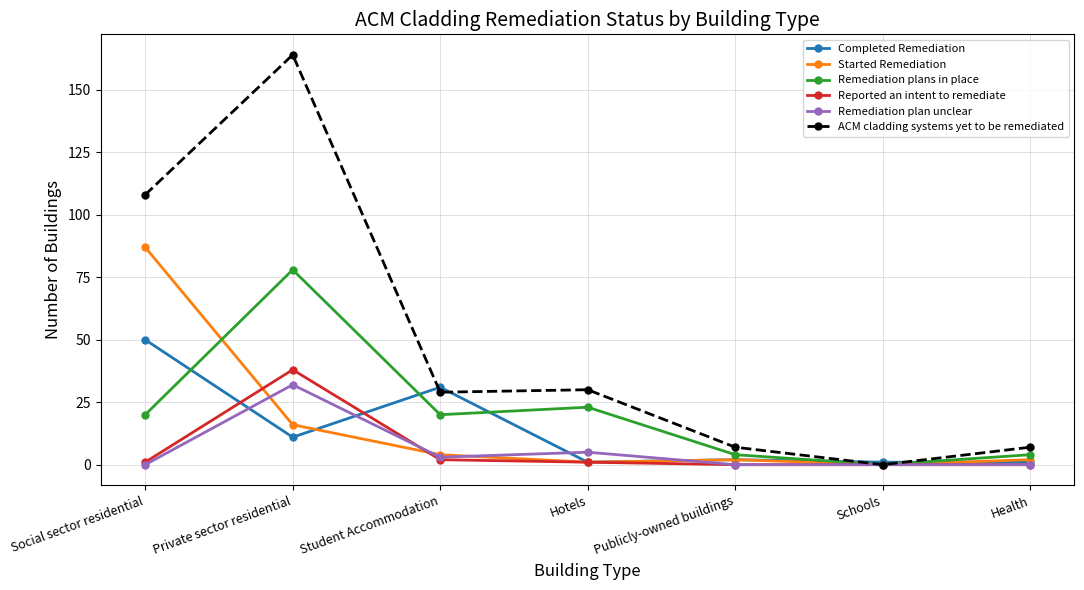

At which category is the sum across all series the highest?

Private sector residential